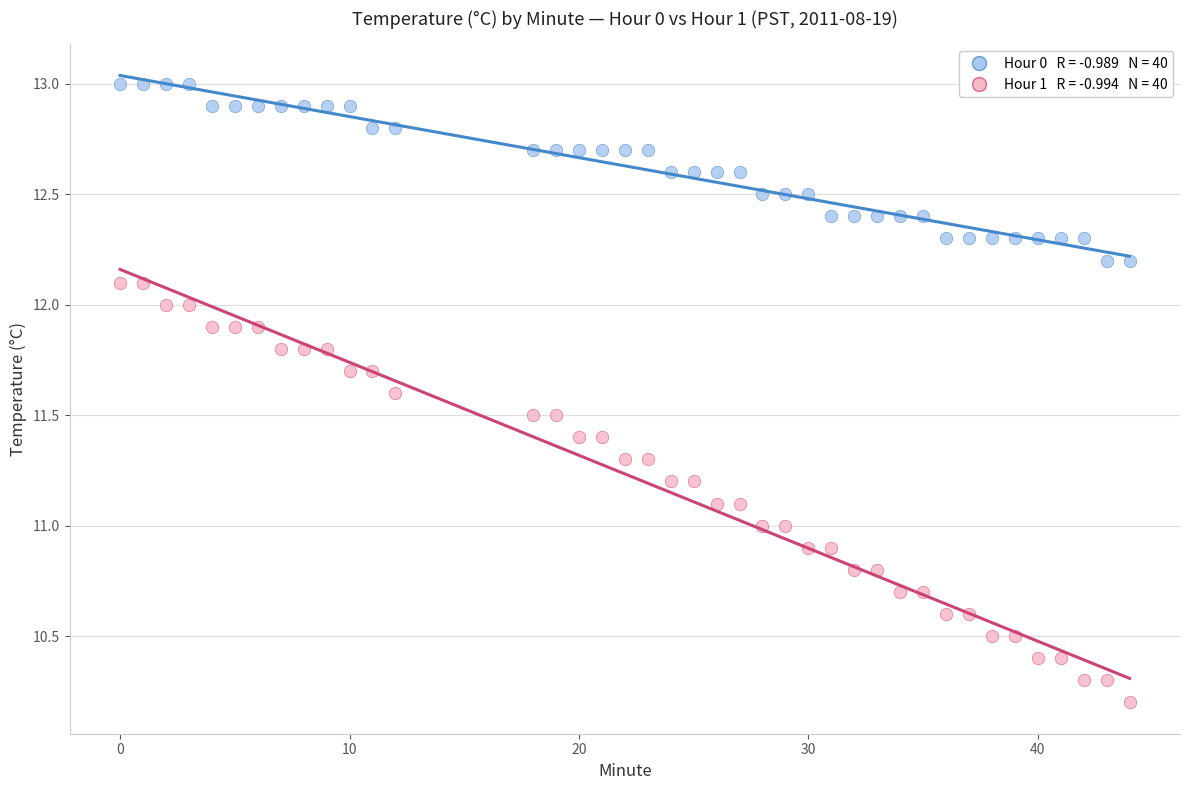

Across all data points, what is the range of X values (max minus min)?

44.0